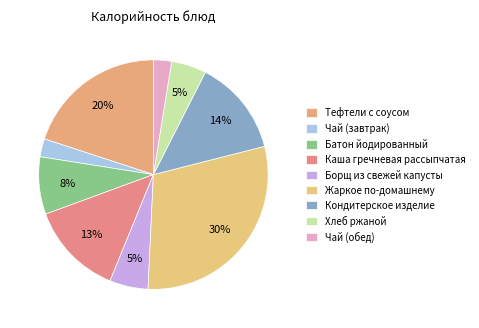

How many segments does this pie chart have?

9